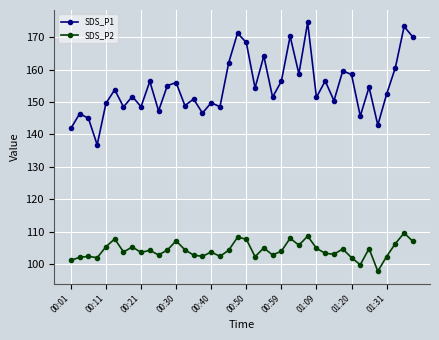

Which series has the largest total across all categories?

SDS_P1